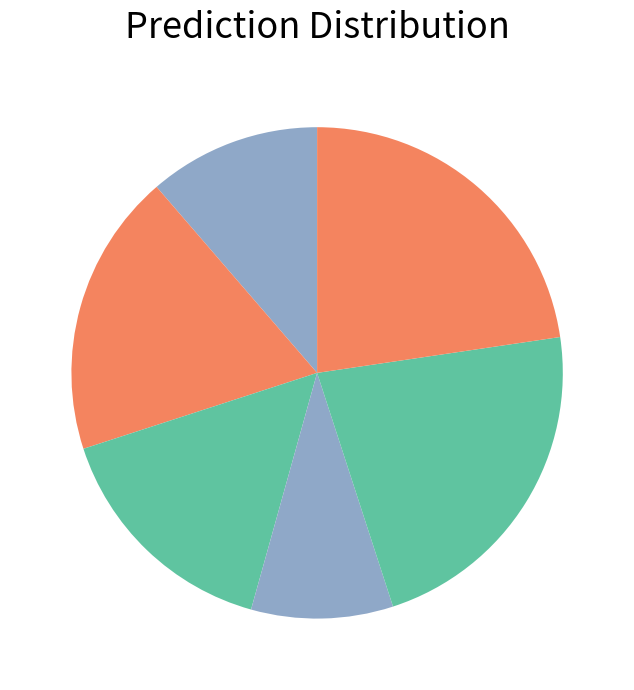

How many segments does this pie chart have?

6